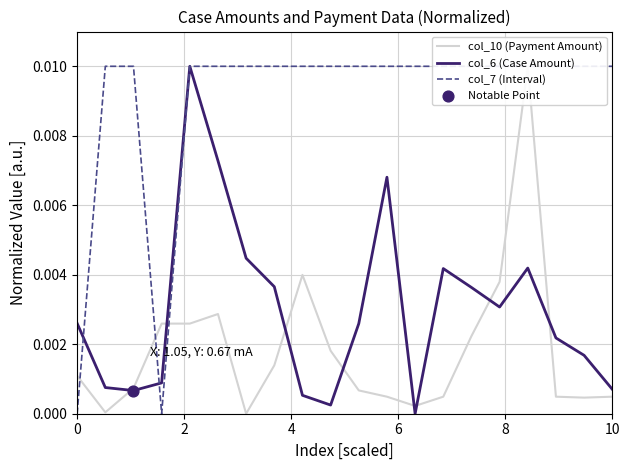

Is the value of col_10 (Payment Amount) at 17 greater than the value of col_7 (Interval) at 6?

Yes